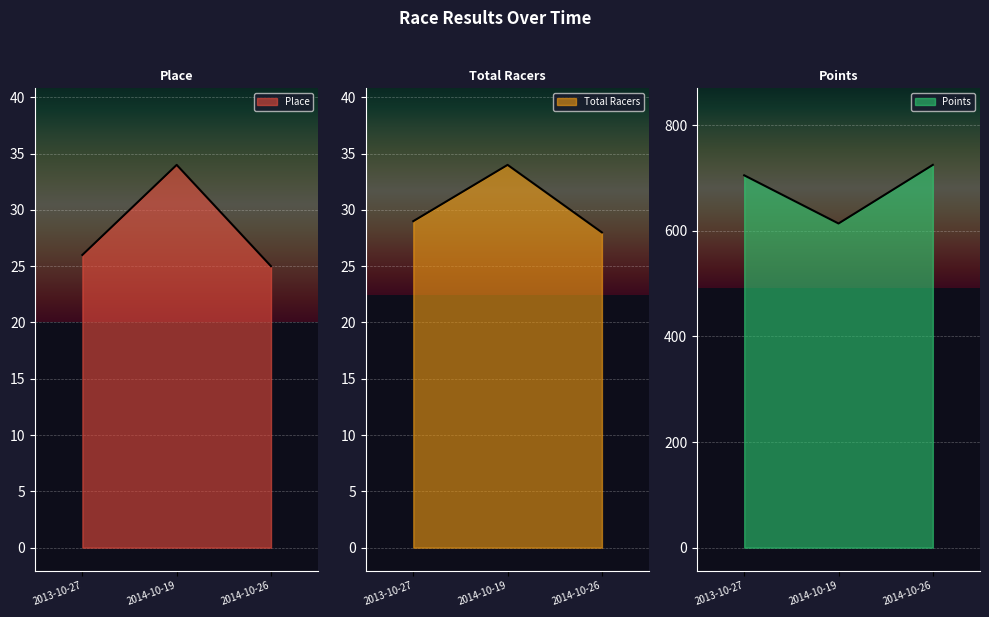

What value does the Total Racers series have at 2013-10-27?

29.0